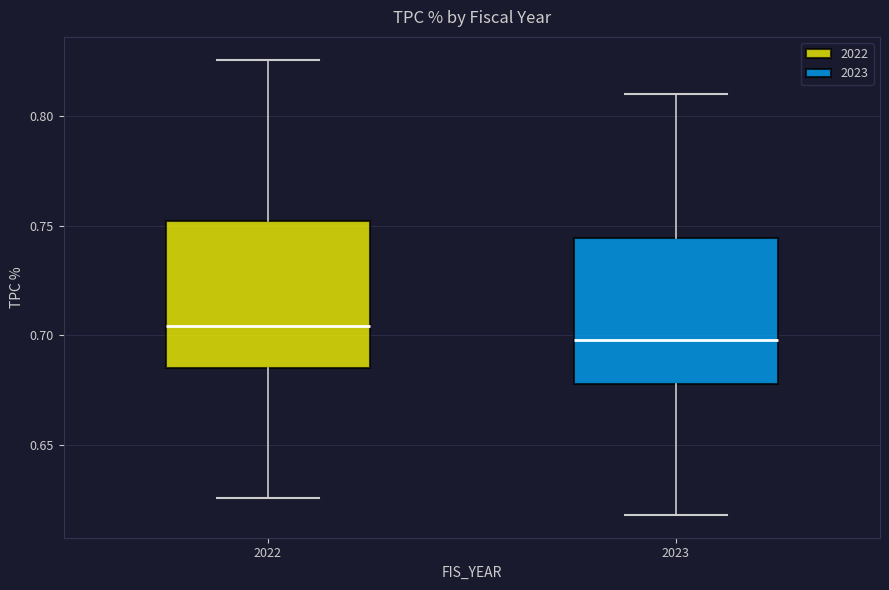

Which box's median line is the lowest?

2023